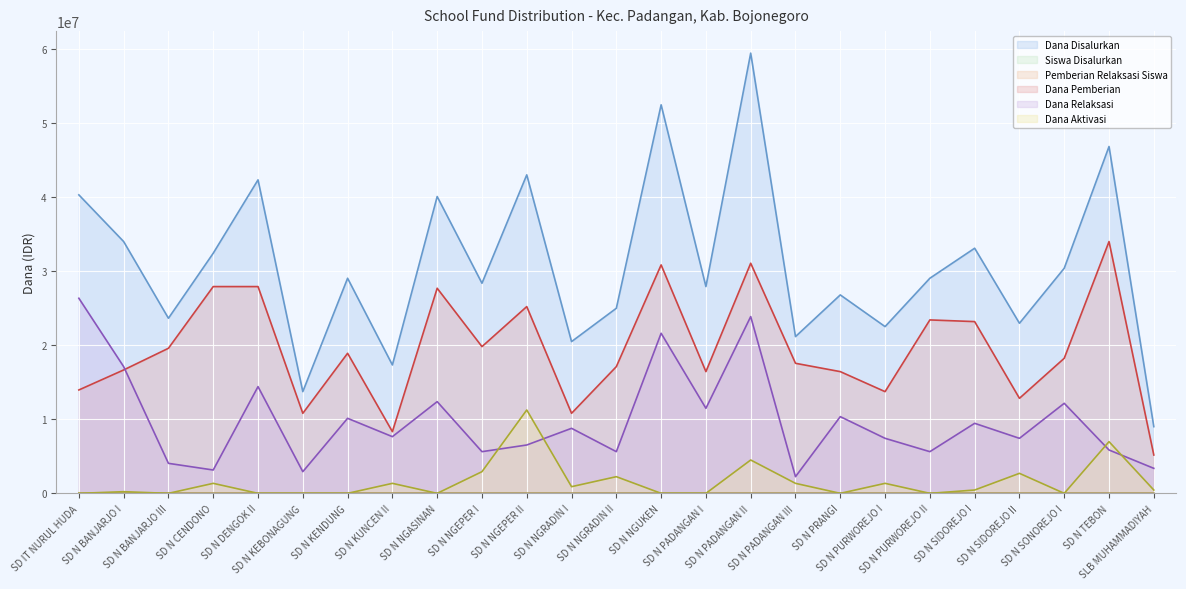

At which label is Dana Pemberian closest to 19575000?

SD N BANJARJO III